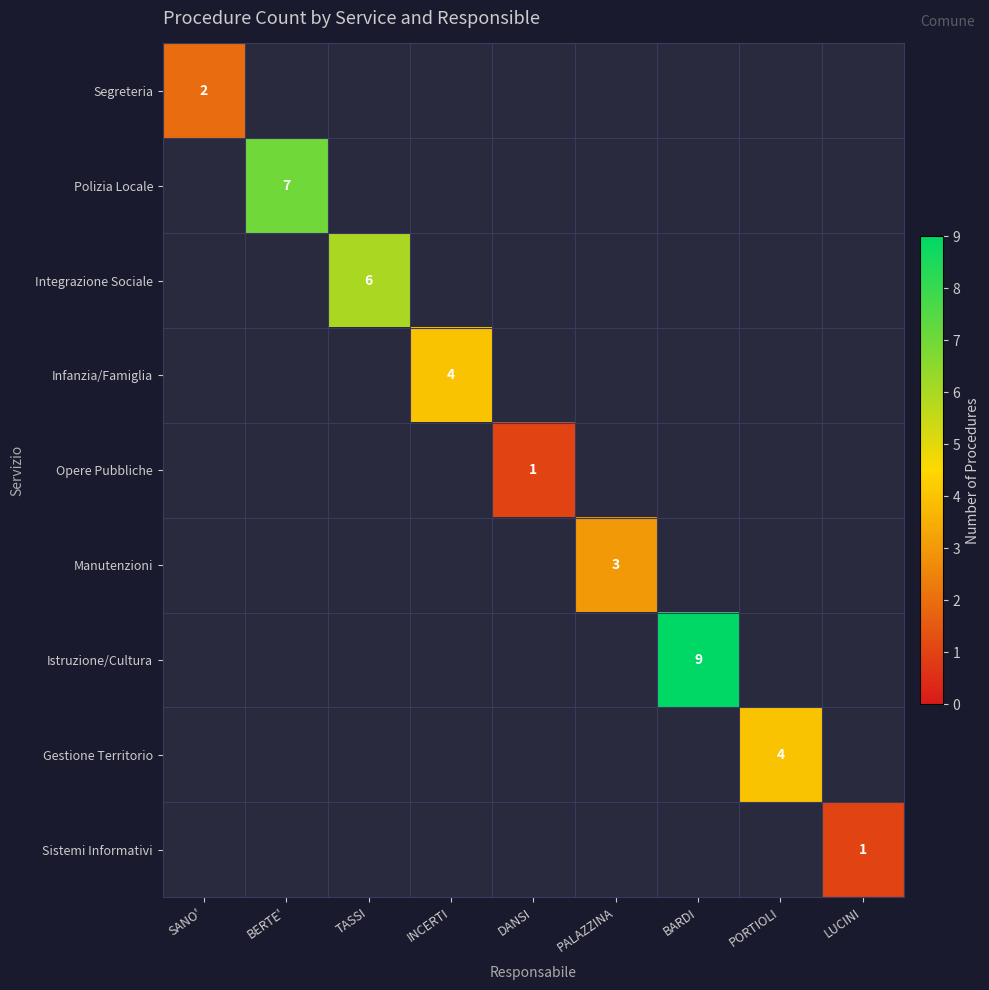

What is the maximum value for Polizia Locale?

7